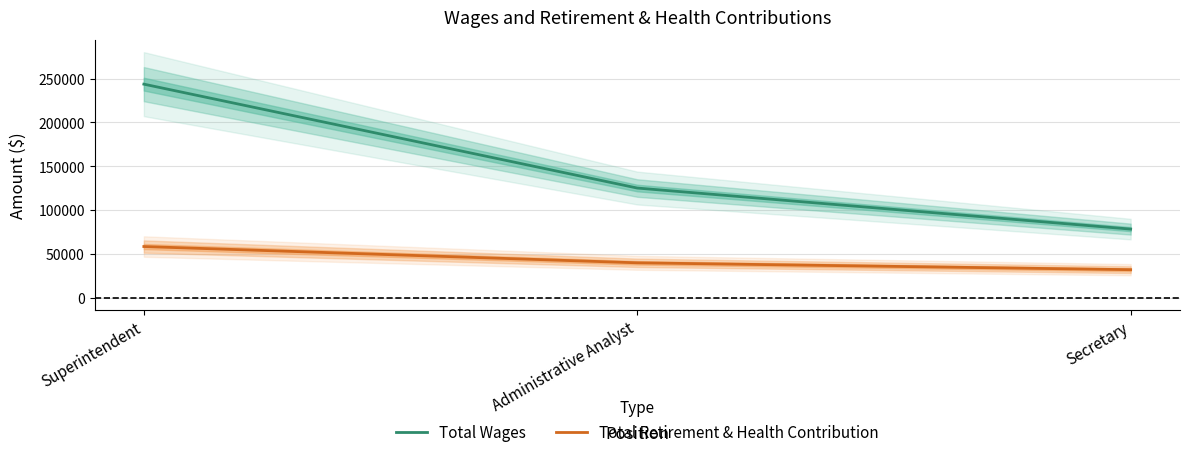

At which label is Total Wages closest to 161022?

Administrative Analyst